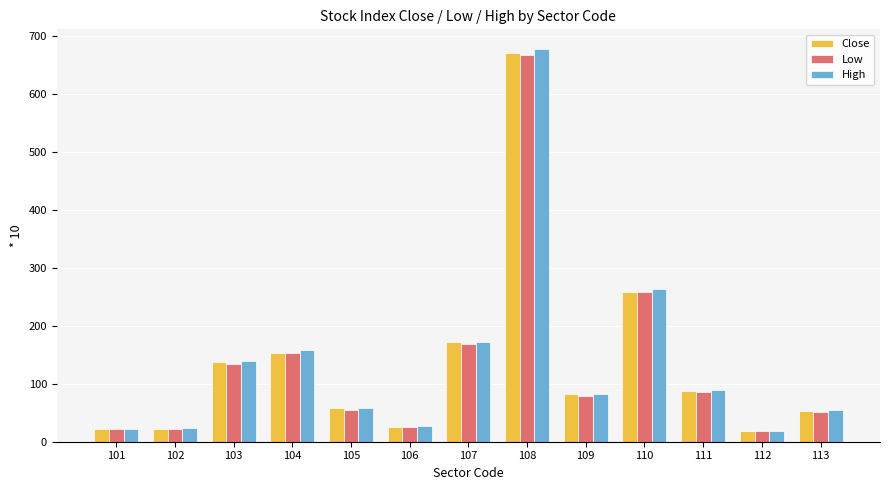

True or false: Close has a value of 16.7 at 105.

False